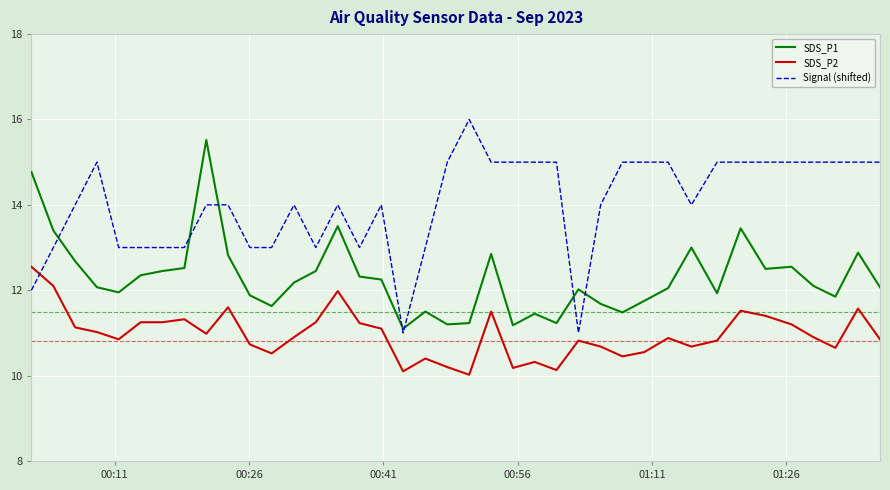

How many intersections are there between SDS_P1 and Signal (shifted)?

7